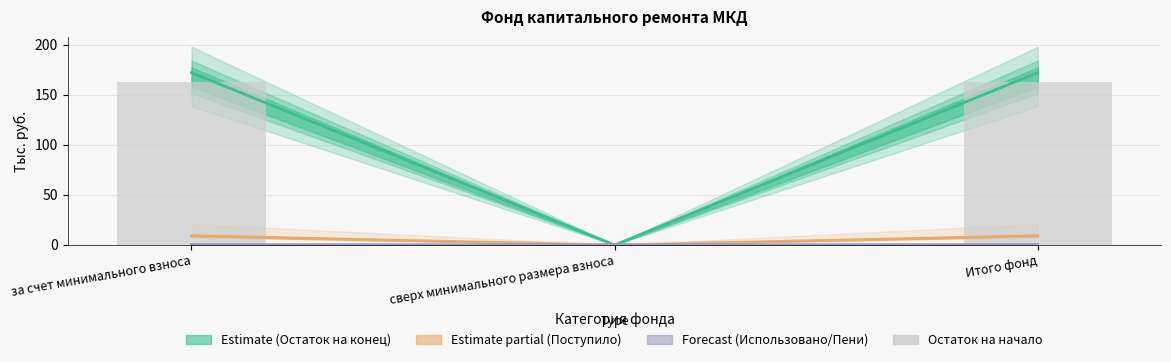

True or false: the data shows -109.5 at сверх минимального размера взноса.

False